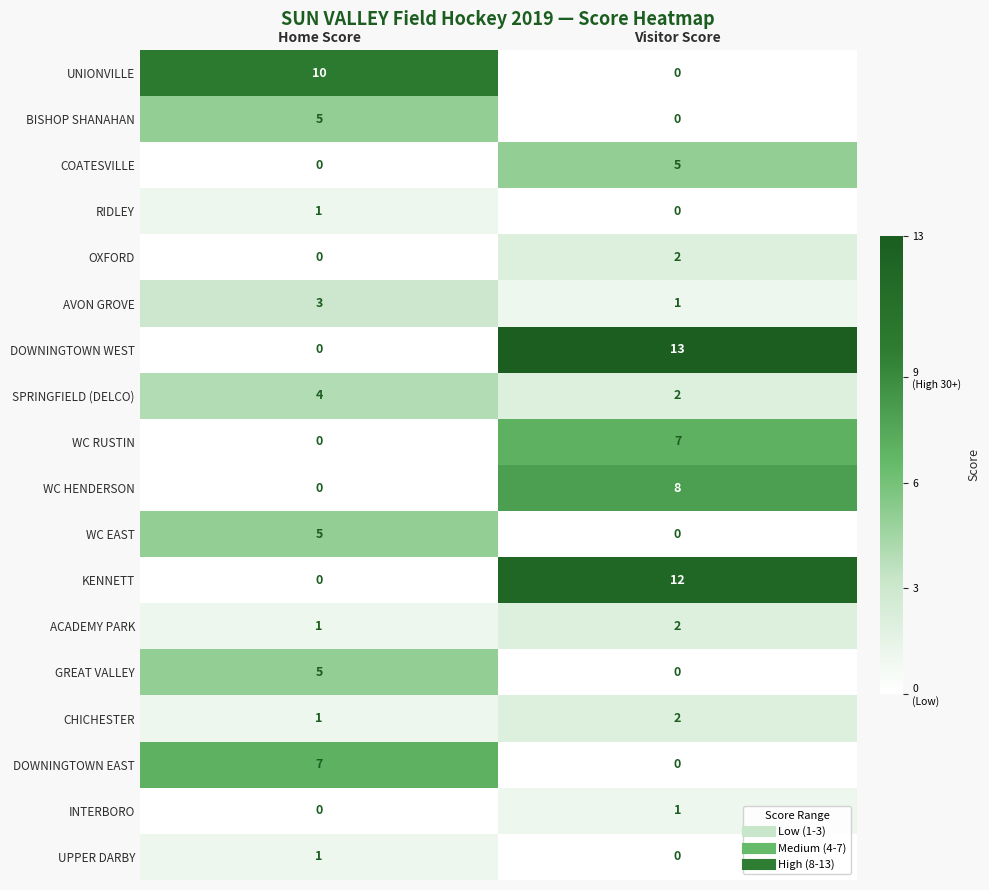

At which category is the sum across all series the highest?

Visitor Score